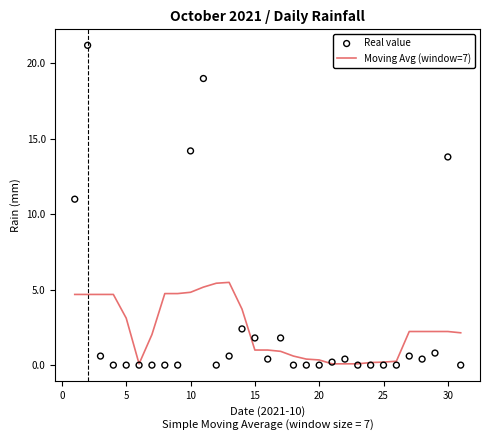

What are all the series names shown in the legend?

Moving Avg (window=7), Real value